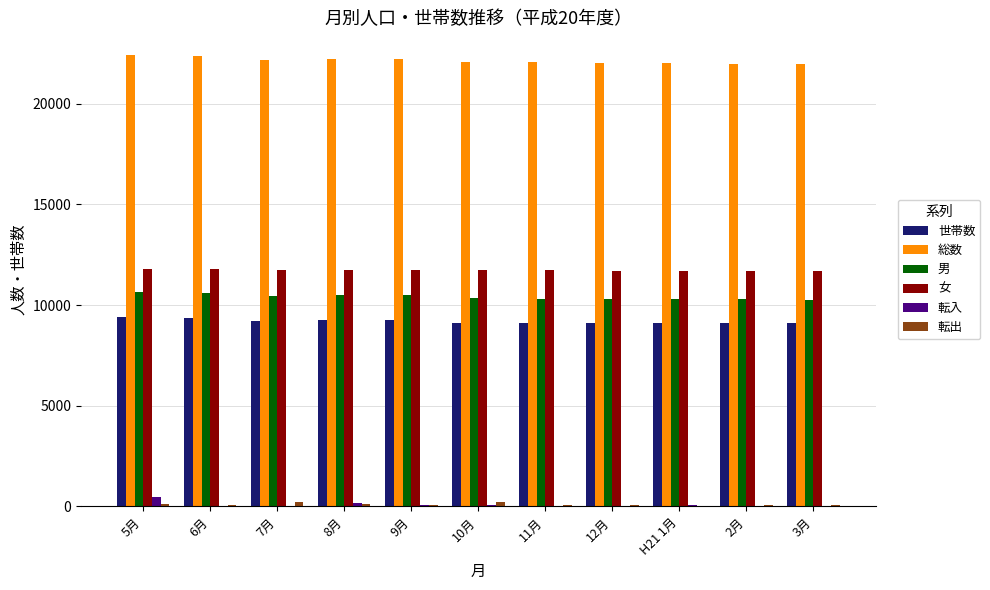

What is the sum of all 男 values?

114462